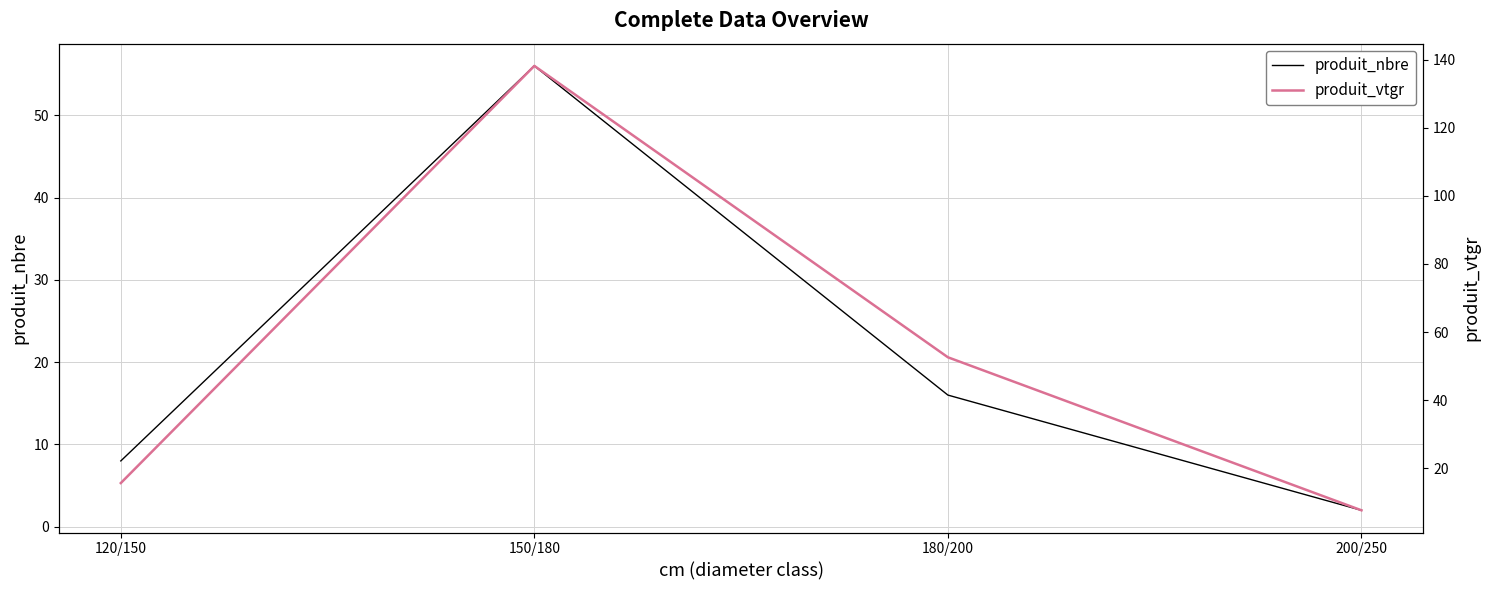

How many values in the produit_nbre series exceed 16?

1